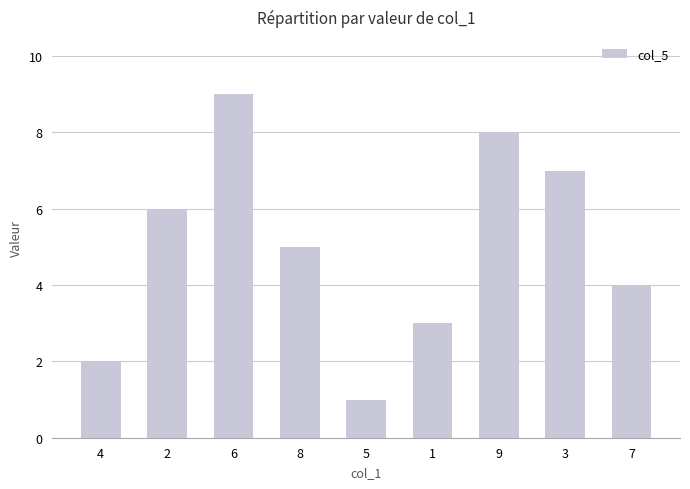

Count the values in the range 3 to 7.

5